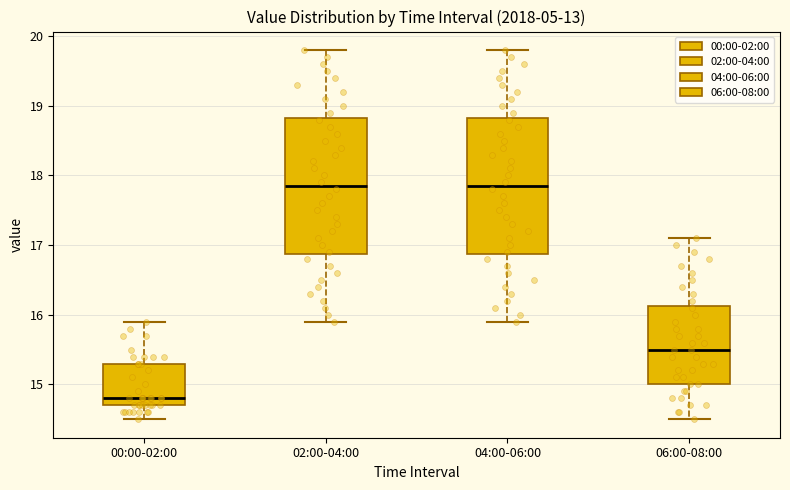

Reading left to right, transcribe this box plot: for each box, give where its median line is, the range the box spans, and where its two whiskers end, as read against the y-axis. The values are not printed on the chart, so give them approximately, as read against the axis.

00:00-02:00: median 14.8, box 14.7 to 15.3, whiskers 14.5 to 15.9
02:00-04:00: median 17.9, box 16.9 to 18.8, whiskers 15.9 to 19.8
04:00-06:00: median 17.9, box 16.9 to 18.8, whiskers 15.9 to 19.8
06:00-08:00: median 15.5, box 15.0 to 16.1, whiskers 14.5 to 17.1